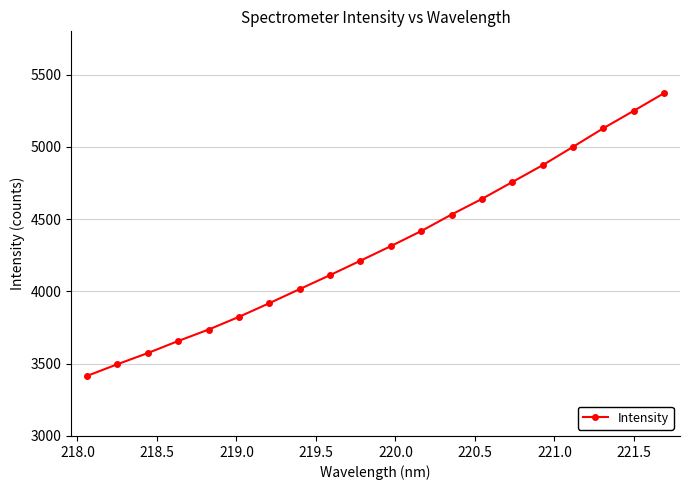

What is the smallest value displayed?

3415.5